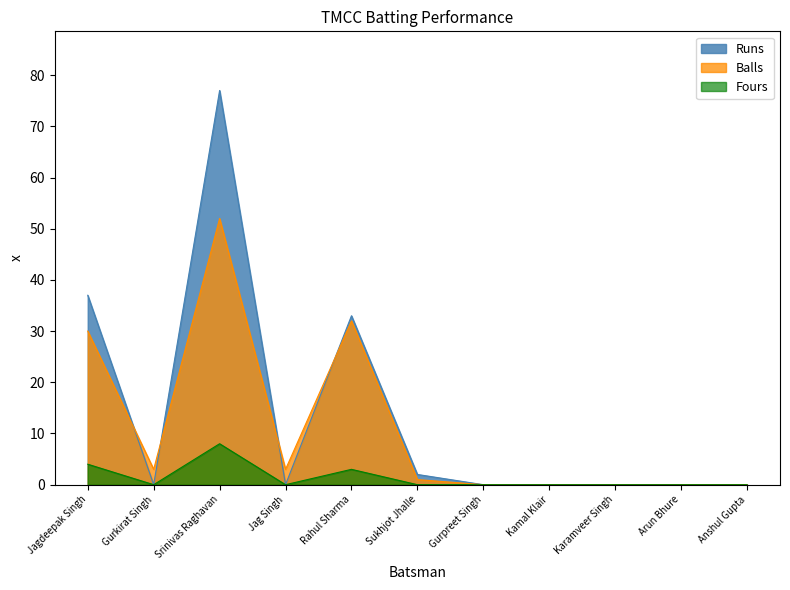

What is the sum of the Runs values at Sukhjot Jhalle and Rahul Sharma?

35